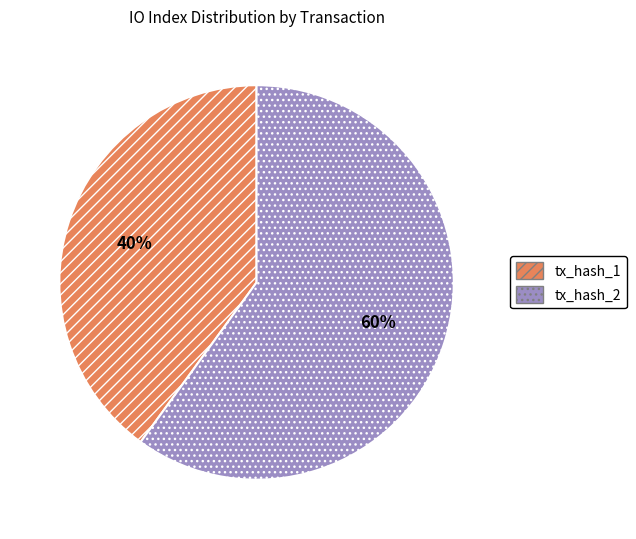

Is there a majority slice in this chart?

Yes